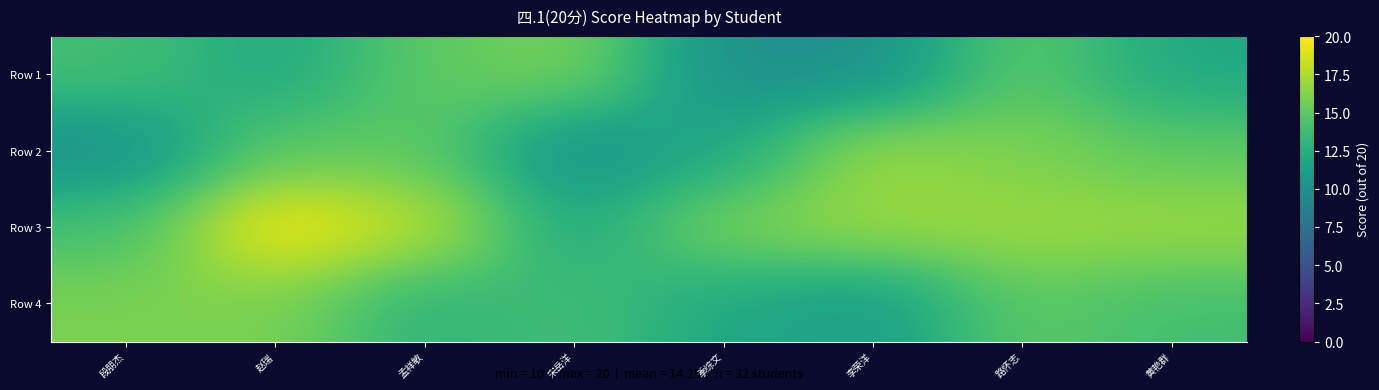

At how many categories does at least one series exceed 11?

8